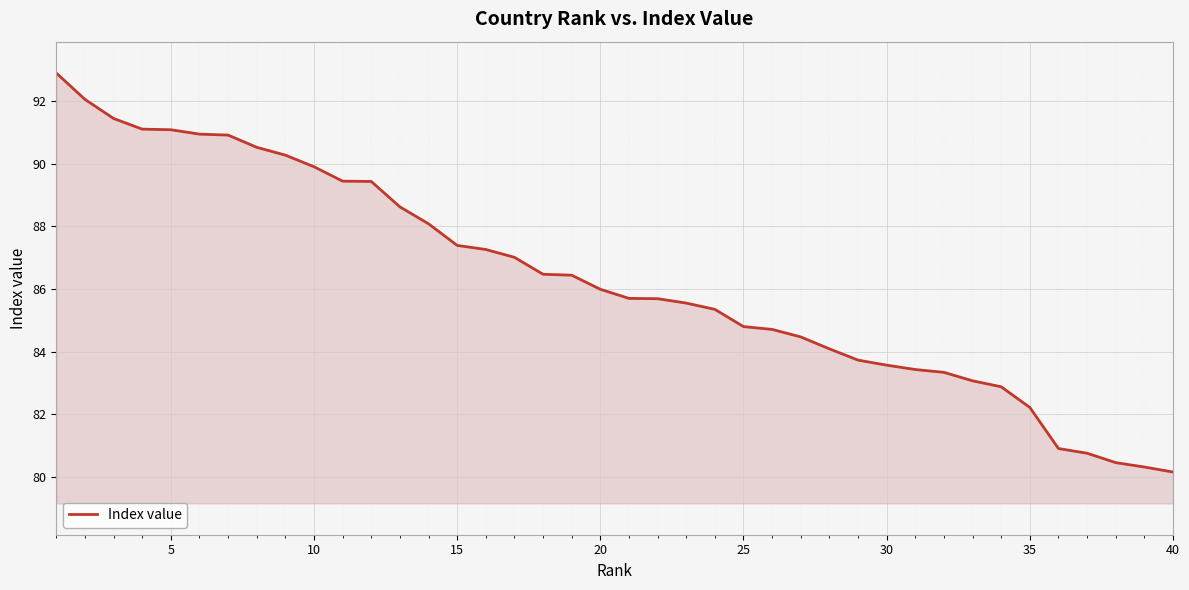

Count the number of values greater than 85.

24